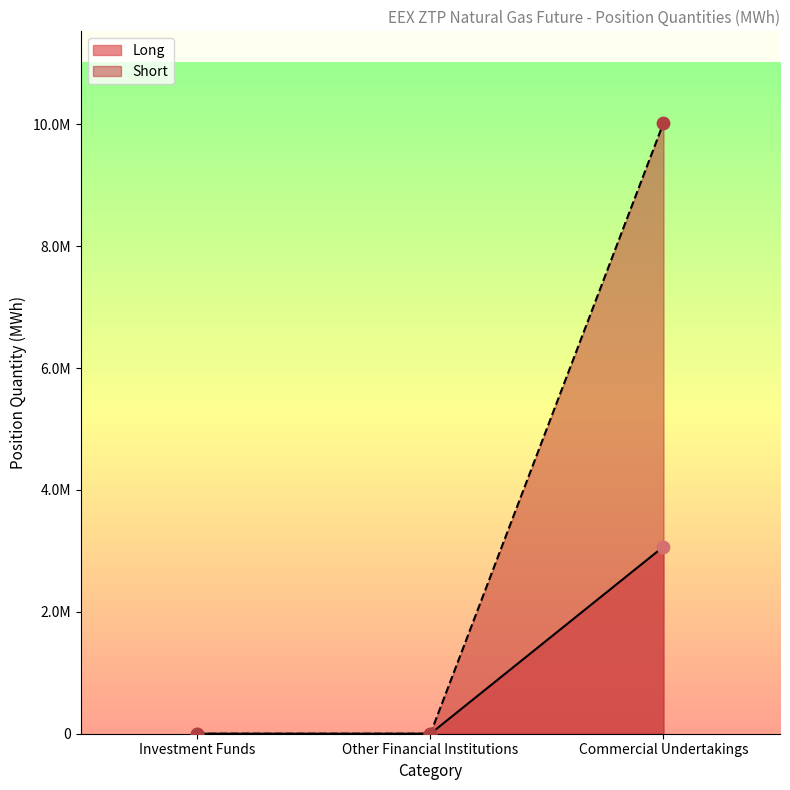

At how many categories does at least one series exceed 5403519?

1